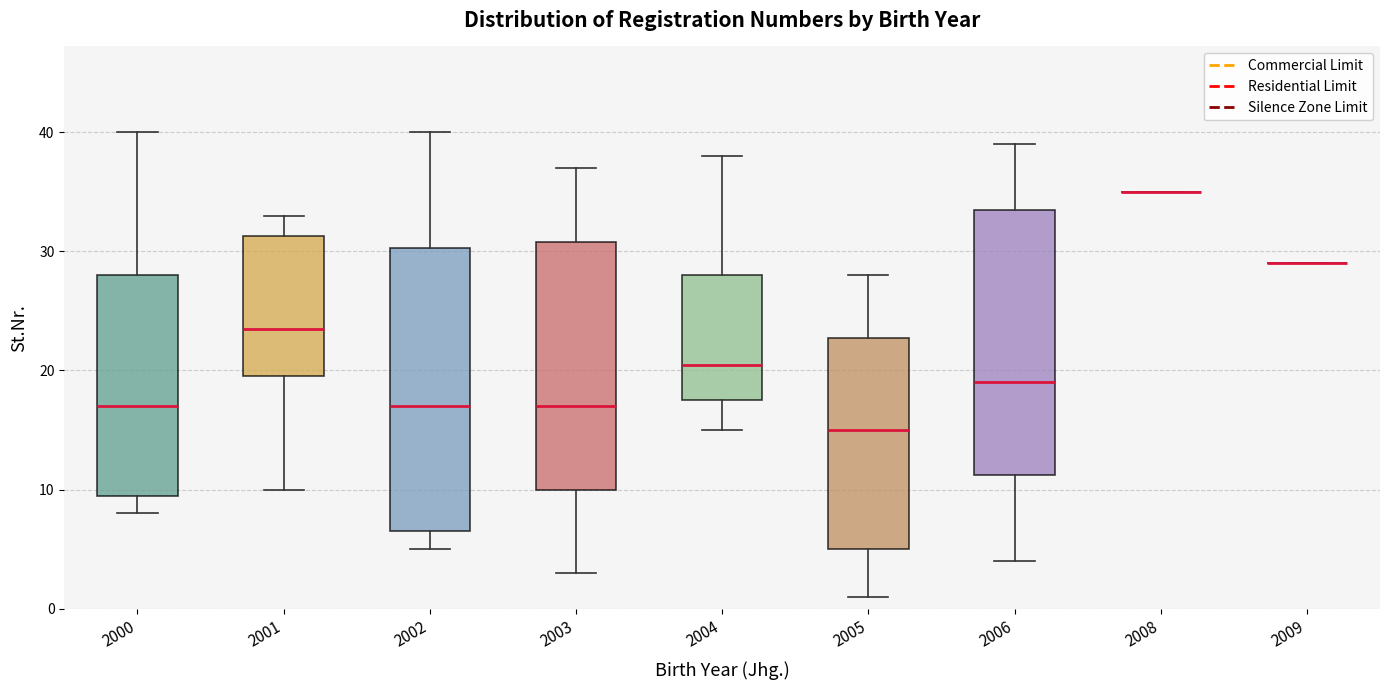

Reading left to right, transcribe this box plot: for each box, give where its median line is, the range the box spans, and where its two whiskers end, as read against the y-axis. The values are not printed on the chart, so give them approximately, as read against the axis.

2000: median 17, box 10 to 28, whiskers 8 to 40
2001: median 24, box 20 to 31, whiskers 10 to 33
2002: median 17, box 7 to 30, whiskers 5 to 40
2003: median 17, box 10 to 31, whiskers 3 to 37
2004: median 21, box 18 to 28, whiskers 15 to 38
2005: median 15, box 5 to 23, whiskers 1 to 28
2006: median 19, box 11 to 34, whiskers 4 to 39
2008: box collapsed to a line at 35, whiskers 35 to 35
2009: box collapsed to a line at 29, whiskers 29 to 29